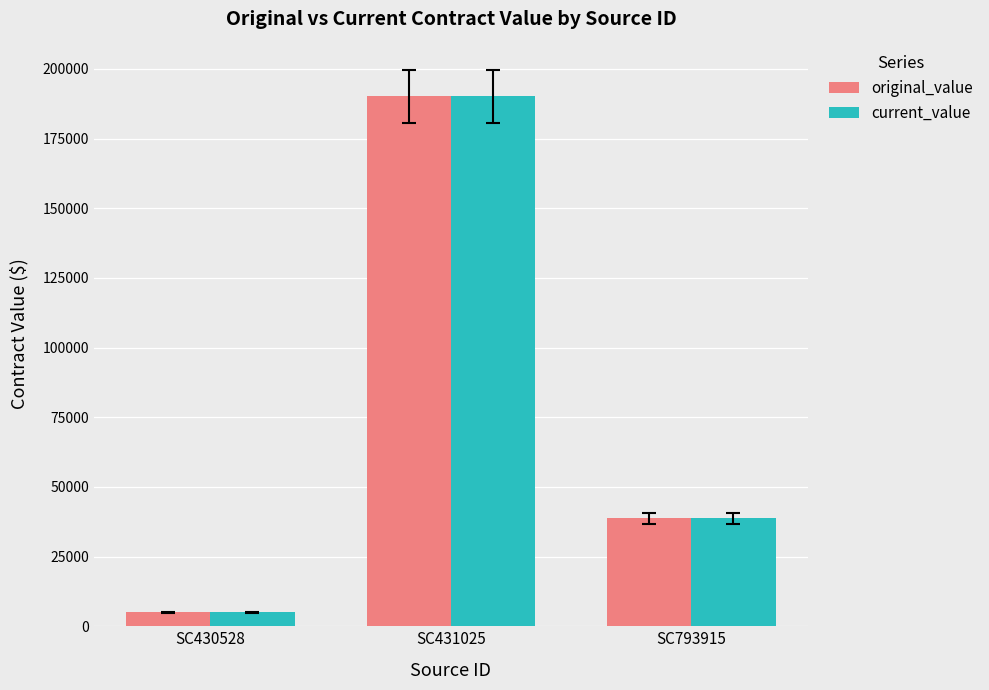

What is the lowest value of the original_value series?

5000